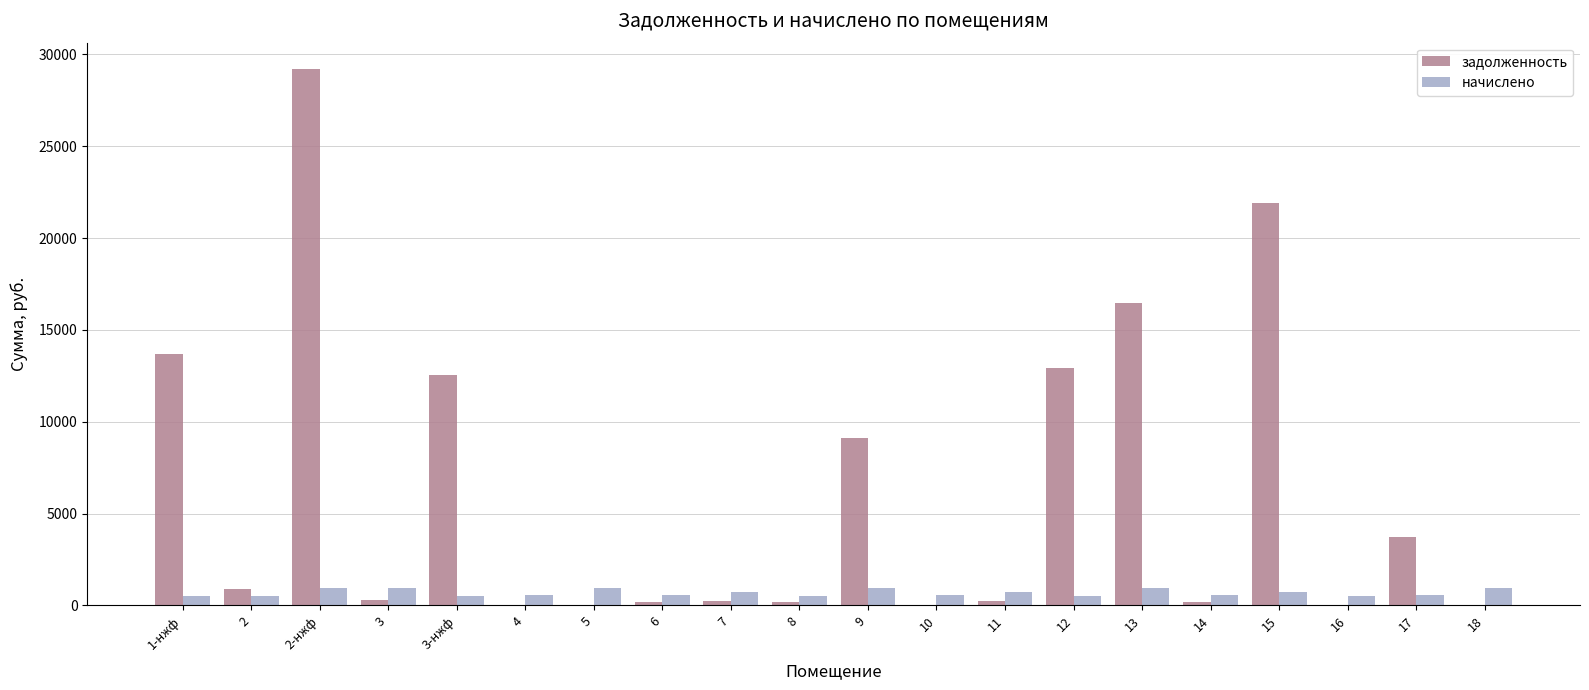

At which label does задолженность first exceed 312?

1-нжф